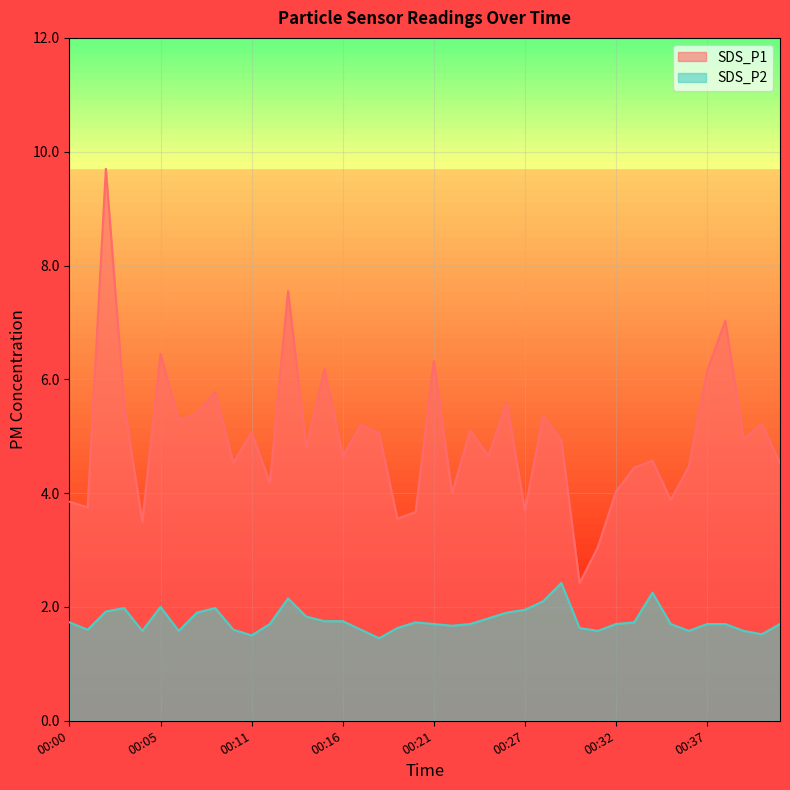

What is the value of the SDS_P1 point at the 16th from the left?

4.7